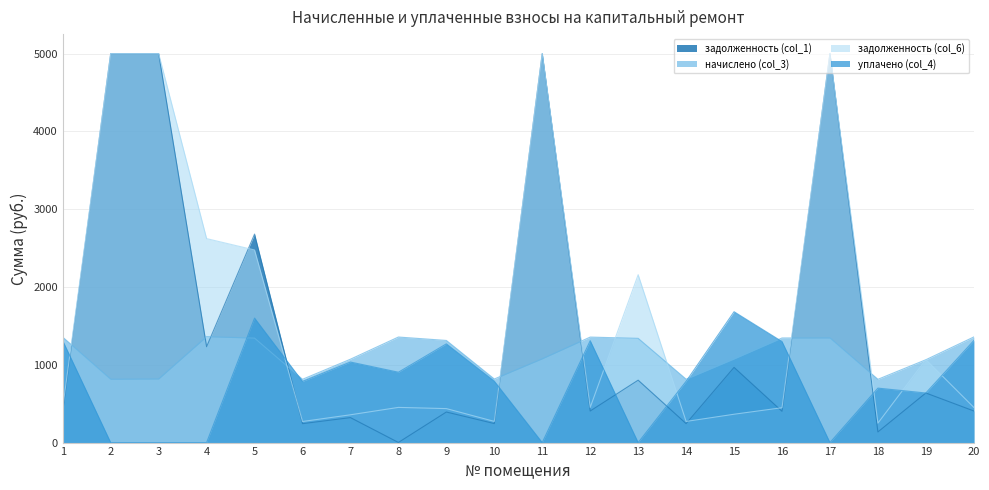

List the series in order of their overall mean, lowest first.

уплачено (col_4), начислено (col_3), задолженность (col_1), задолженность (col_6)